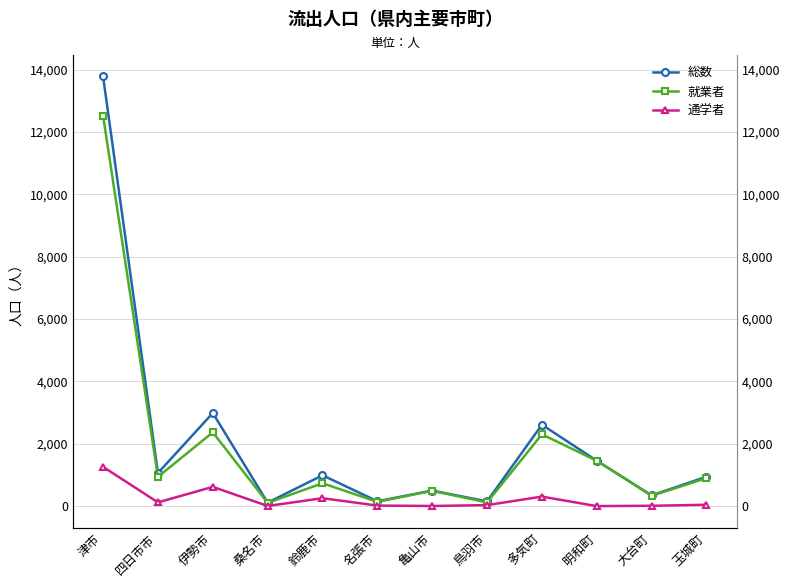

Which series has the largest total across all categories?

総数